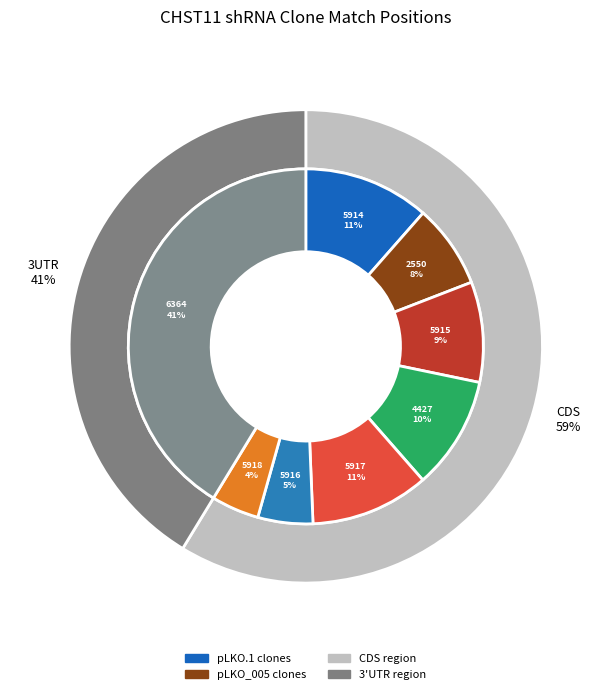

What is the smallest slice in the pie chart?

TRCN0000035918